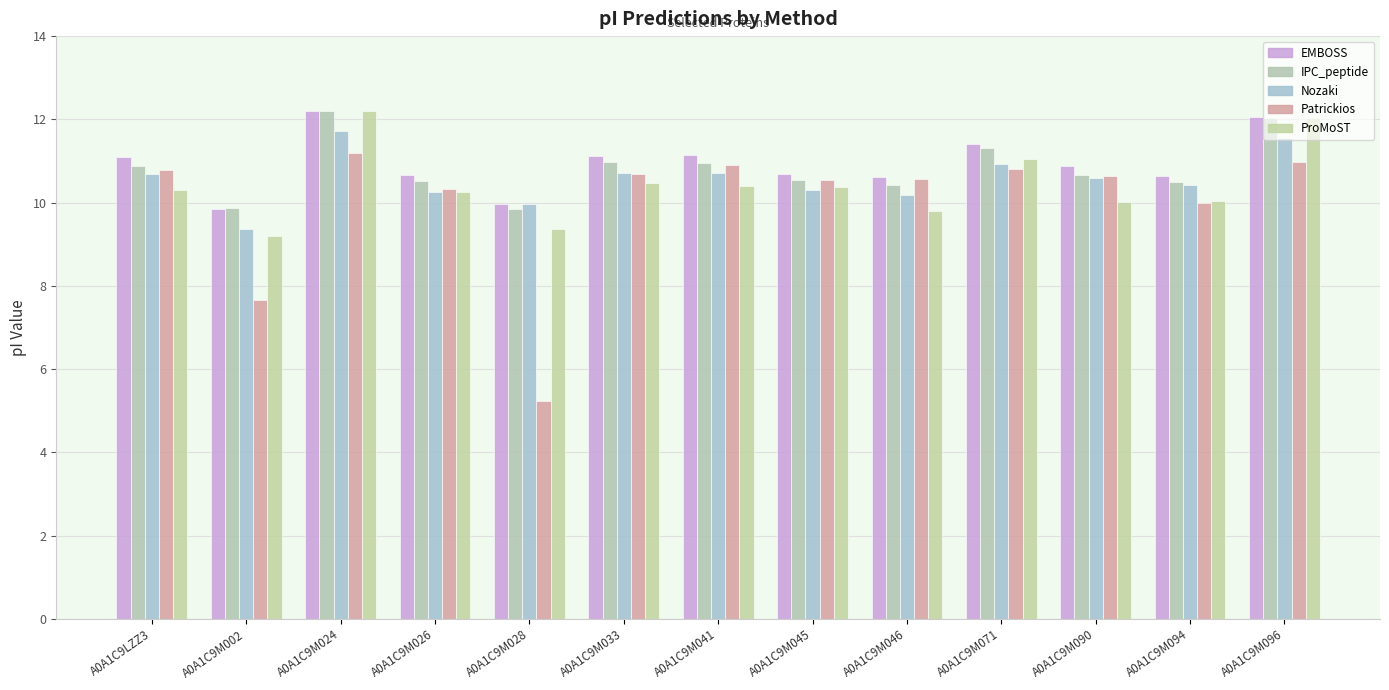

Where is EMBOSS nearest to the value 11?

A0A1C9LZZ3